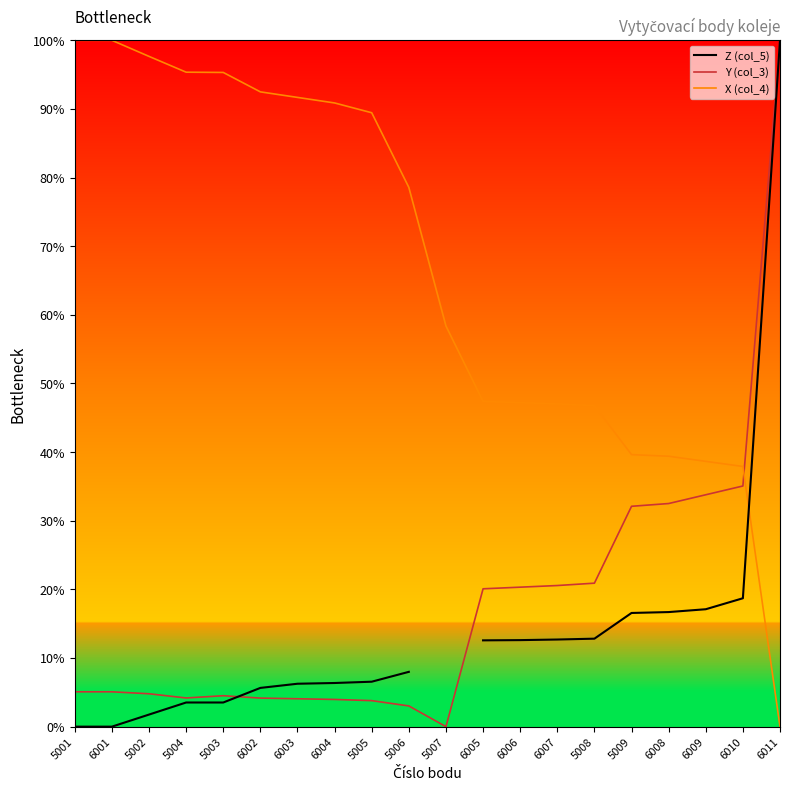

Which label corresponds to the largest value in the chart?

6011